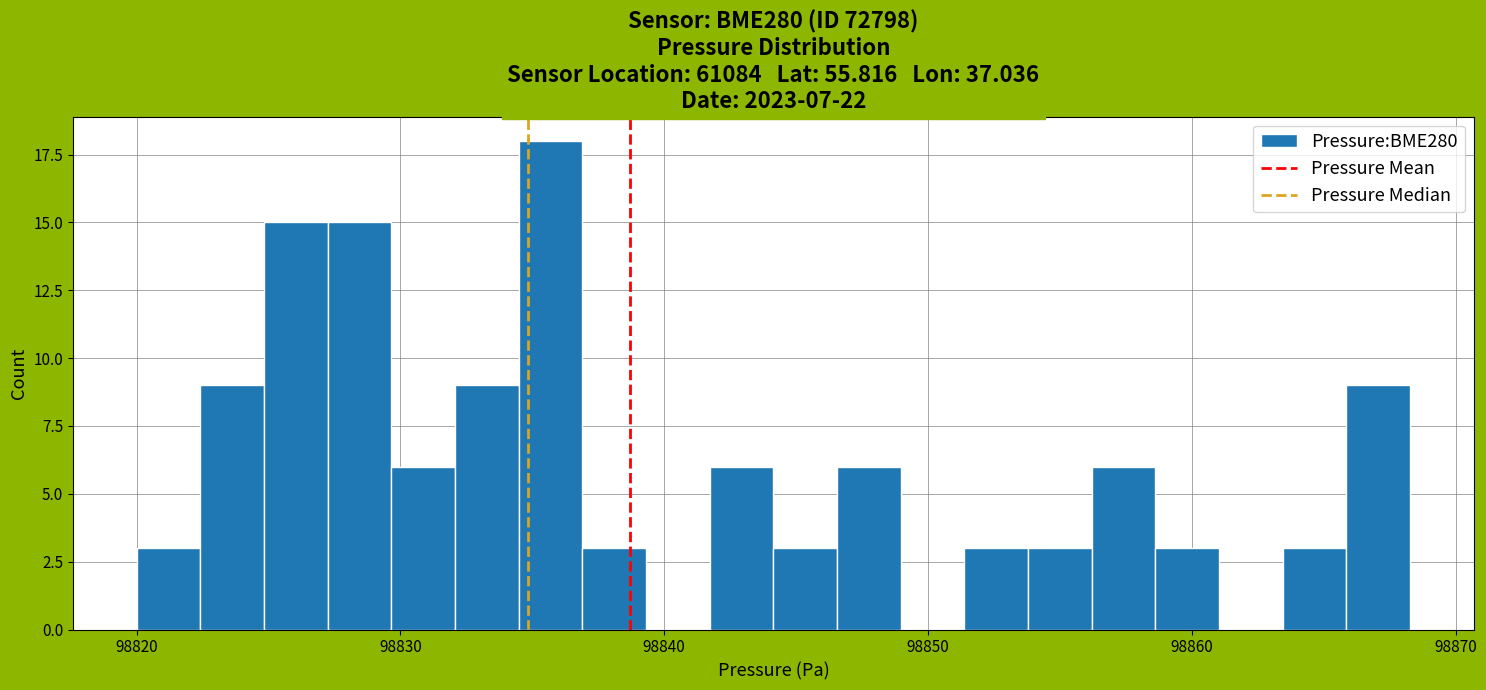

Read against the x-axis, roughly where is the centre of the tallest bar?

98836